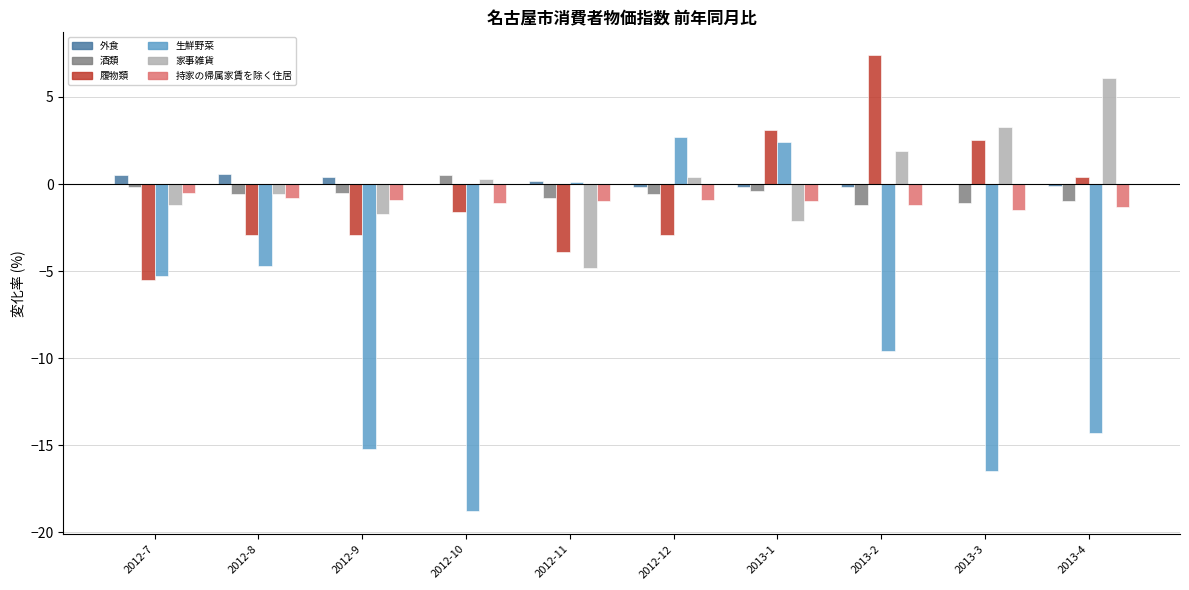

What is the maximum value shown in the chart?

7.4